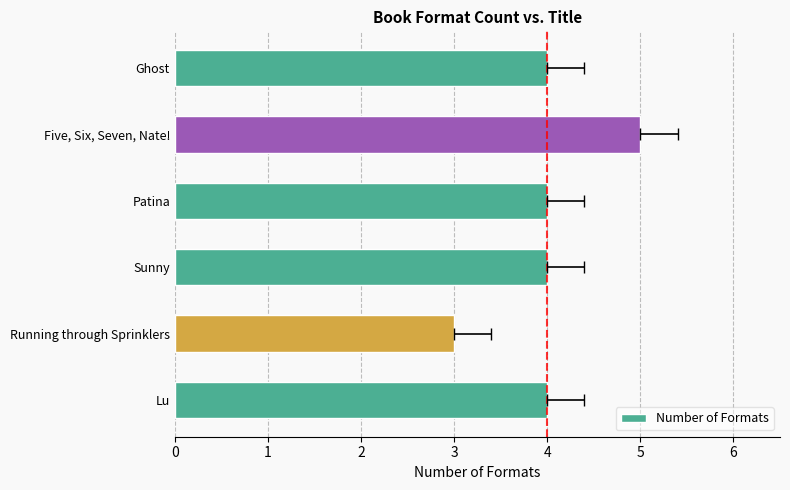

What is the average value?

4